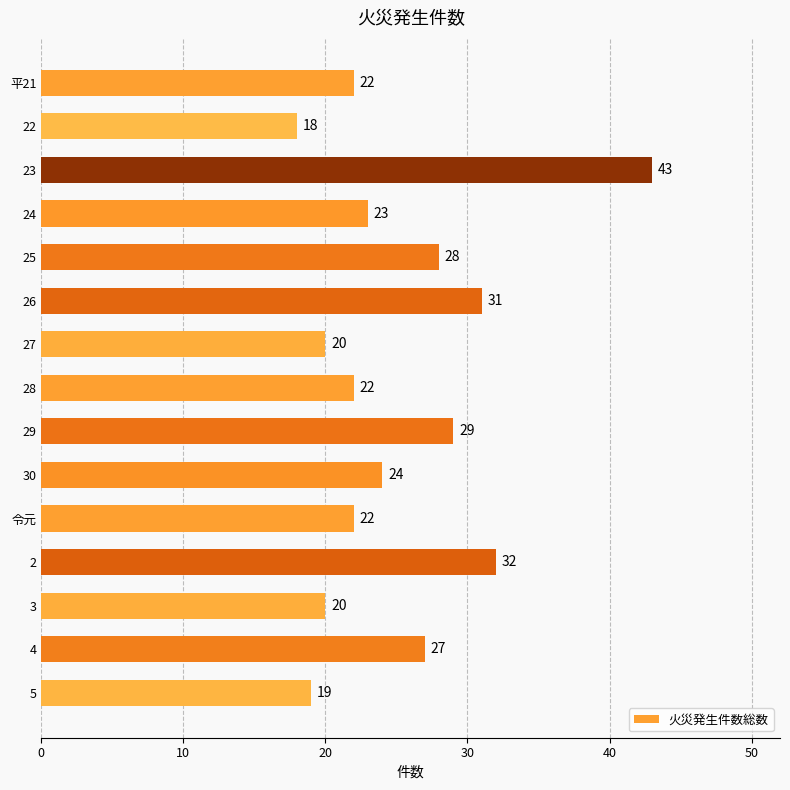

Which has a higher value, 28 or 29?

29